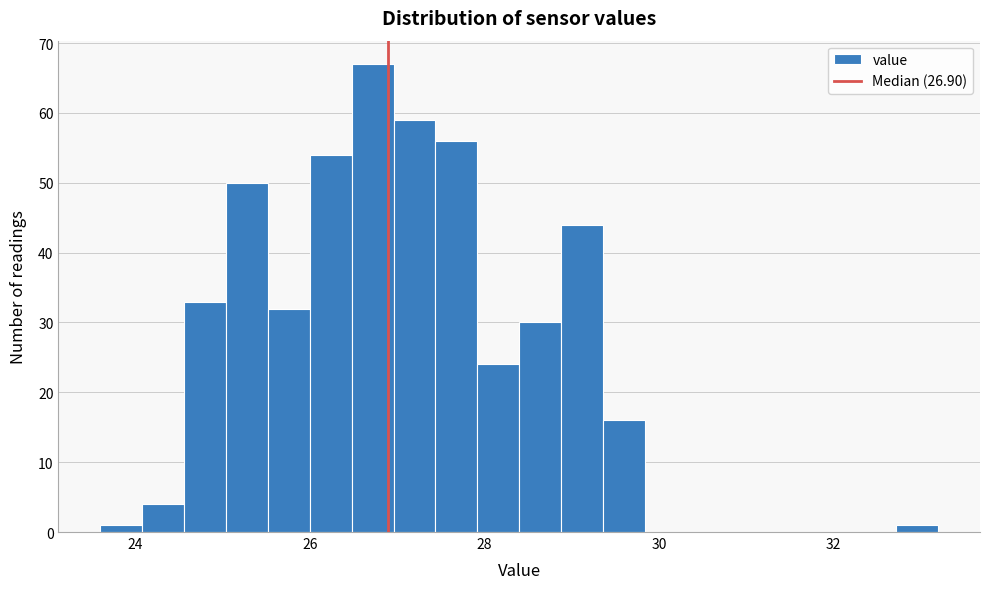

Read against the x-axis, roughly where is the centre of the tallest bar?

26.8